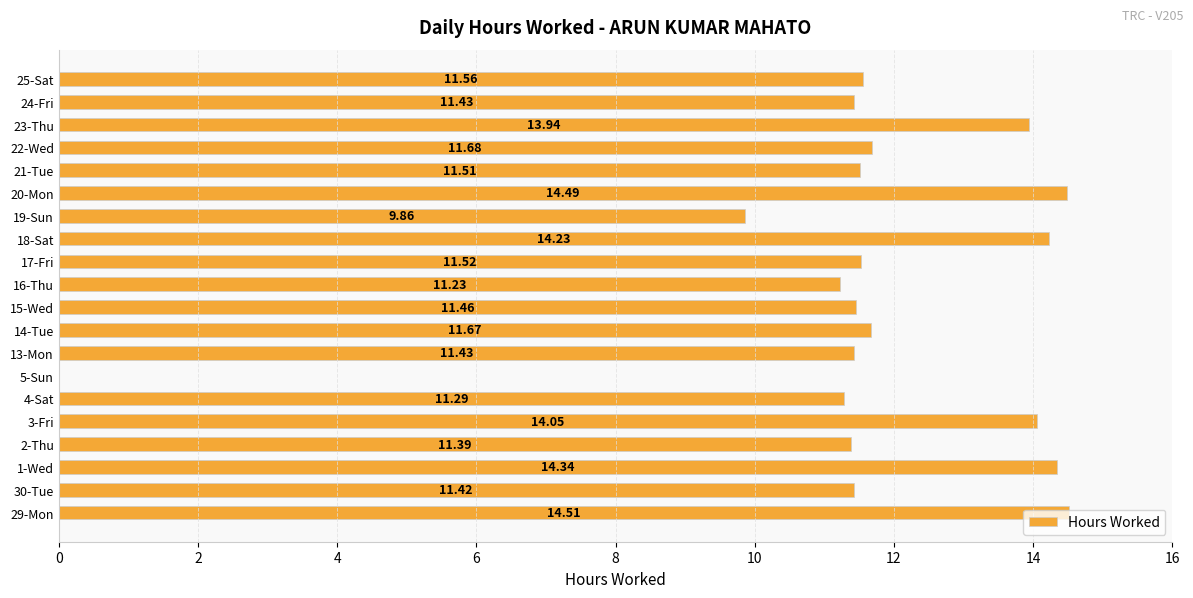

What is the maximum value shown in the chart?

14.5